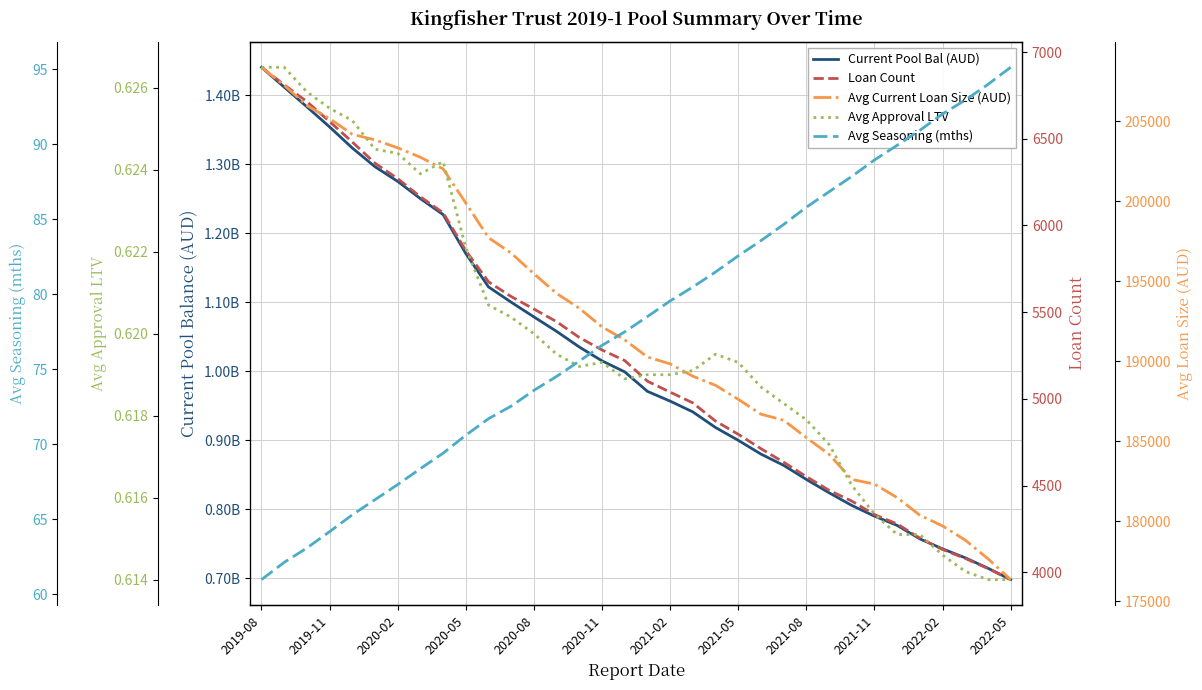

True or false: Avg Approval LTV and Loan Count intersect in this chart.

False